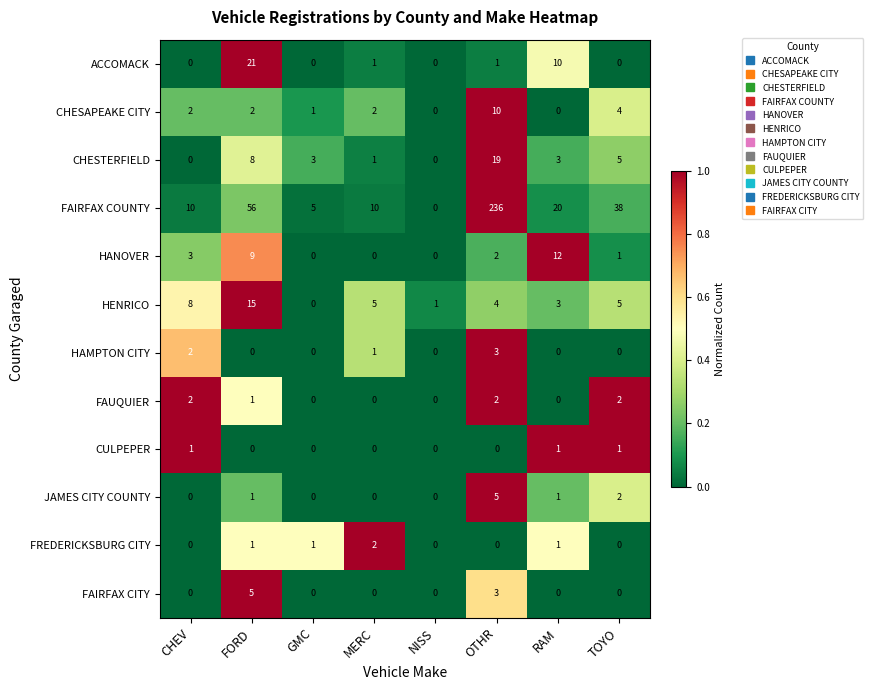

Is it true that CHESTERFIELD equals -12 at NISS?

False